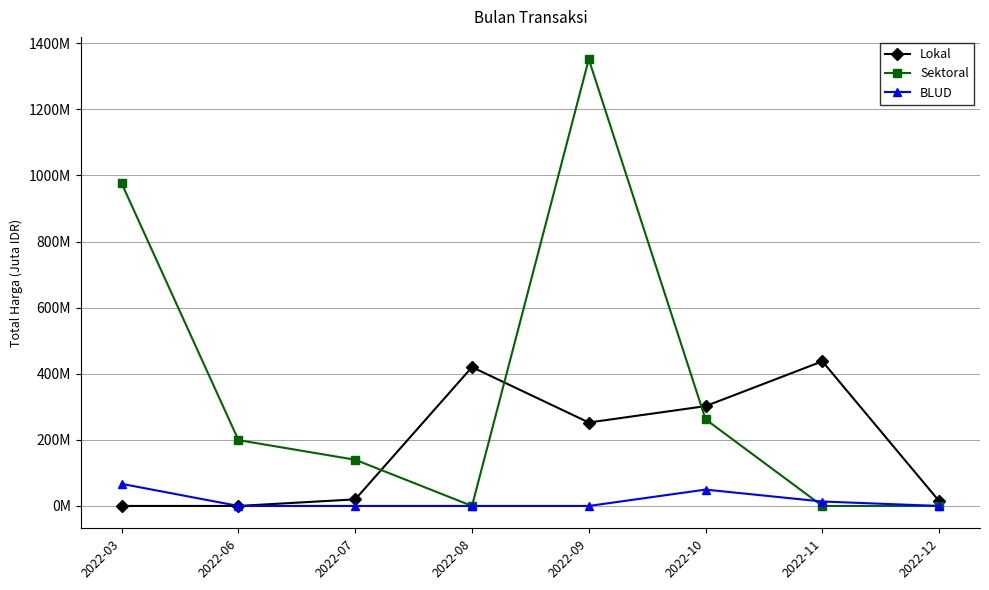

What is the value of the BLUD point at the 6th from the left?

49.5